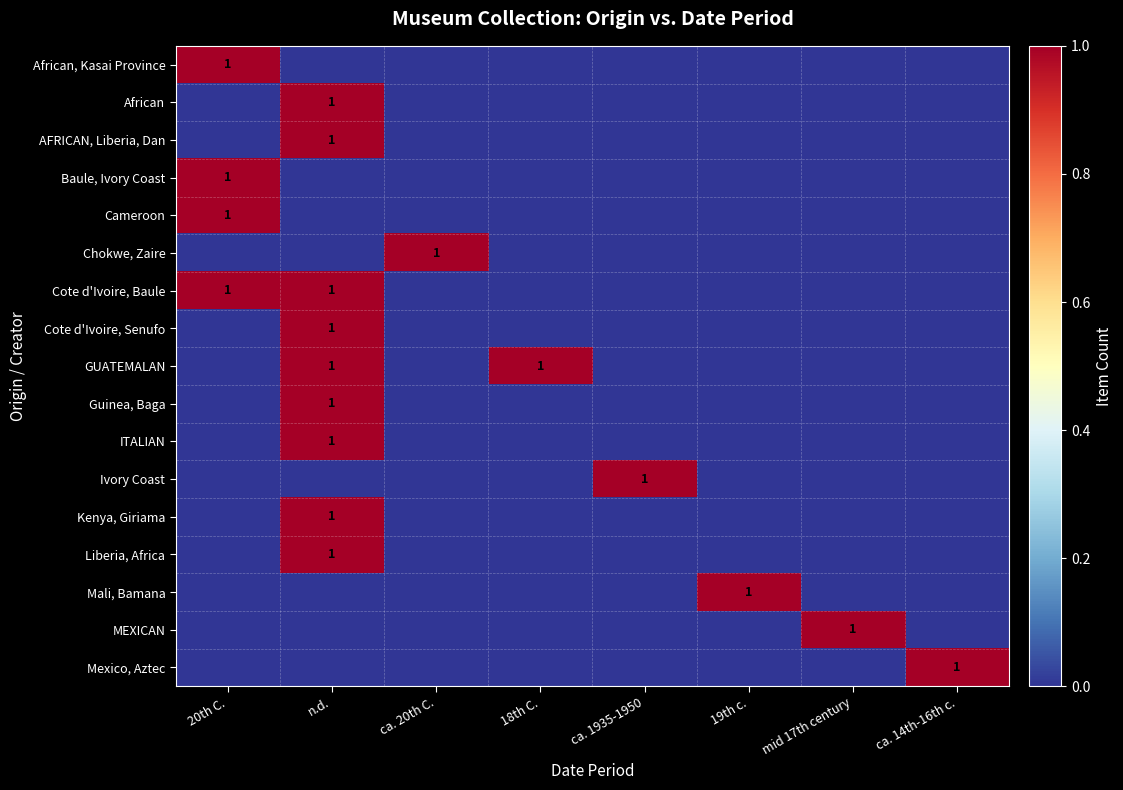

The Mali, Bamana series shows 2 at 19th c.. True or false?

False